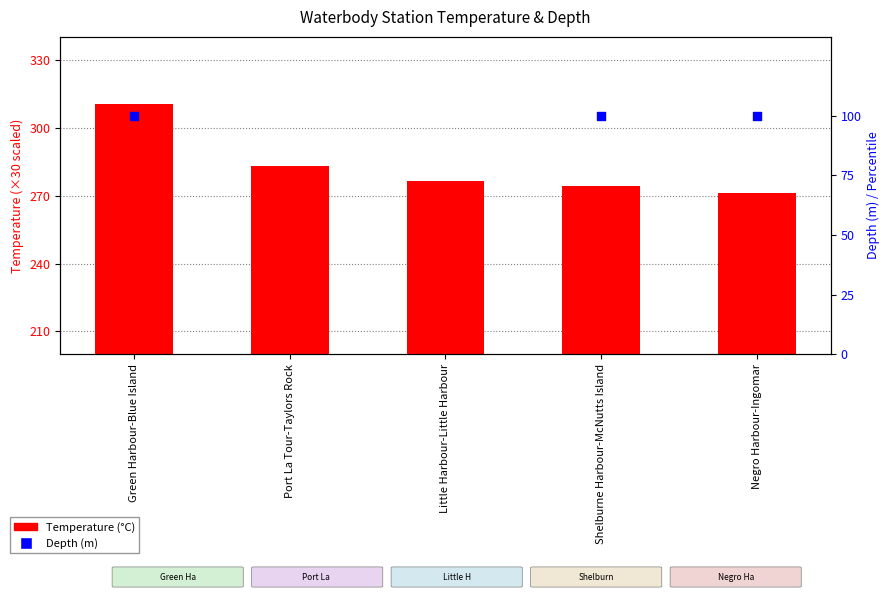

Which series reaches the minimum Y coordinate?

Depth (m)